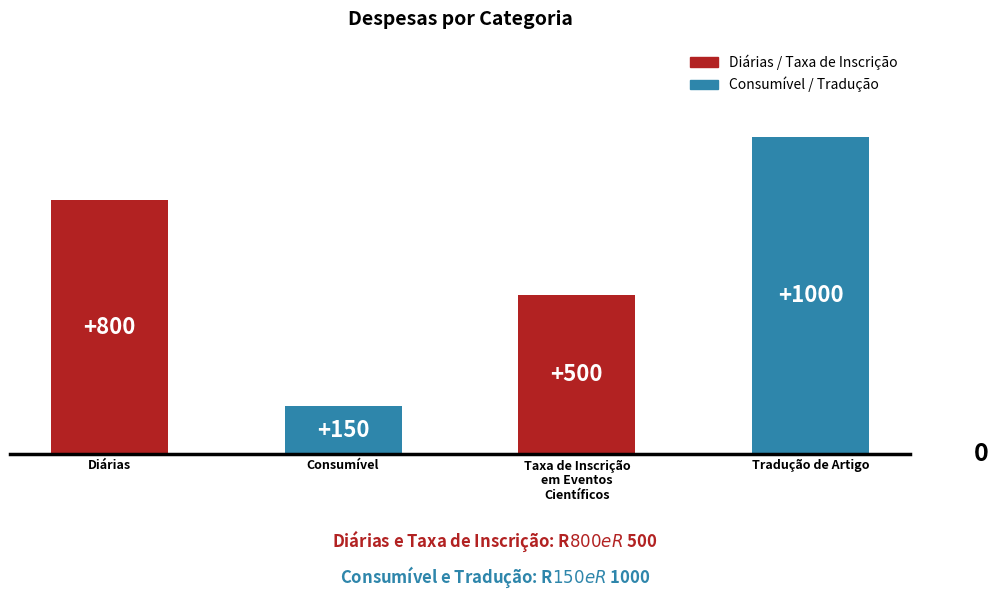

What is the sum of the values at Diárias and Consumível?

950